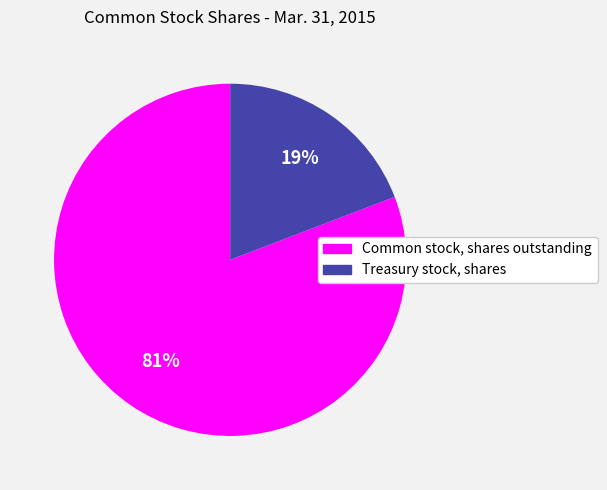

Rank the categories by value from highest to lowest.

Common stock, shares outstanding, Treasury stock, shares